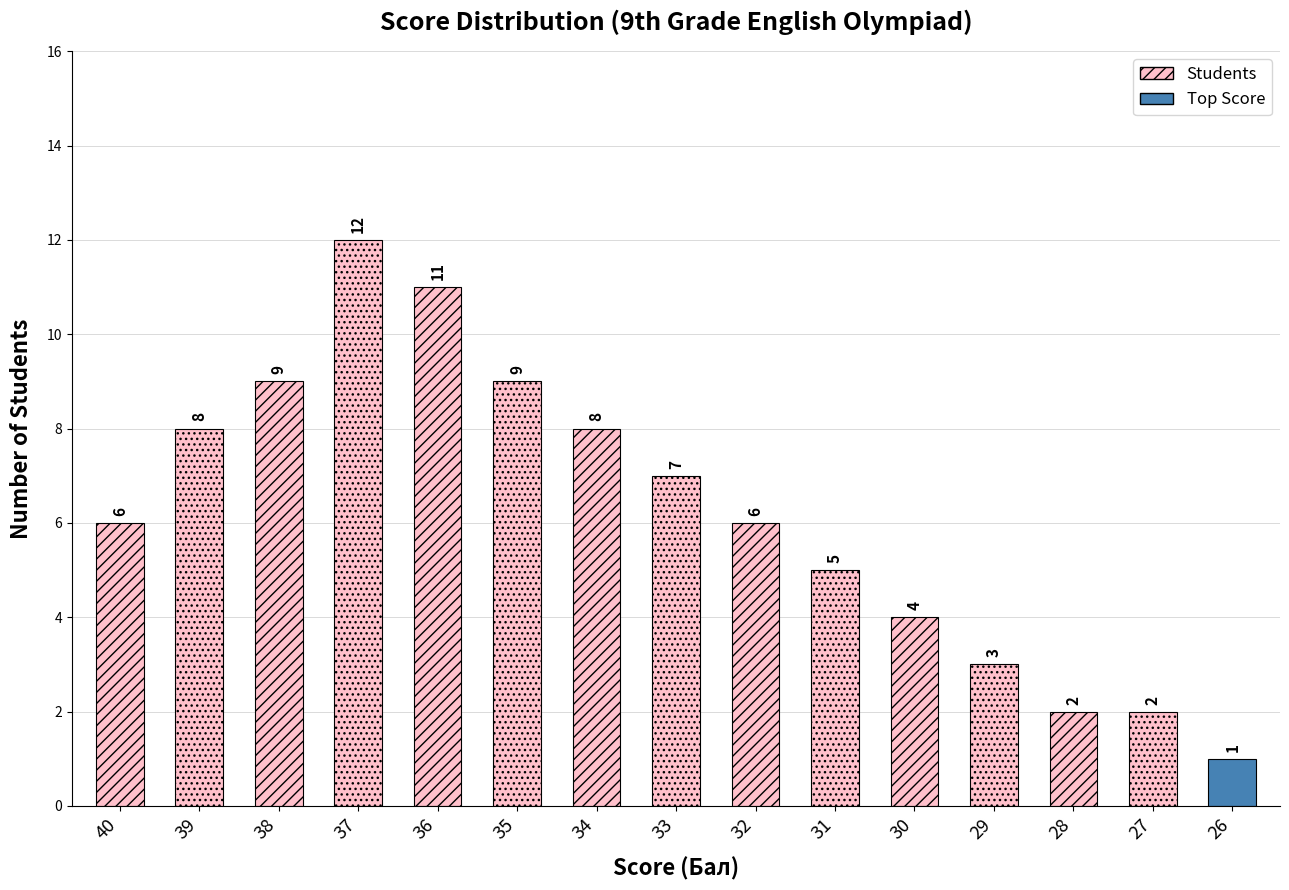

At which label is the value closest to 6?

40